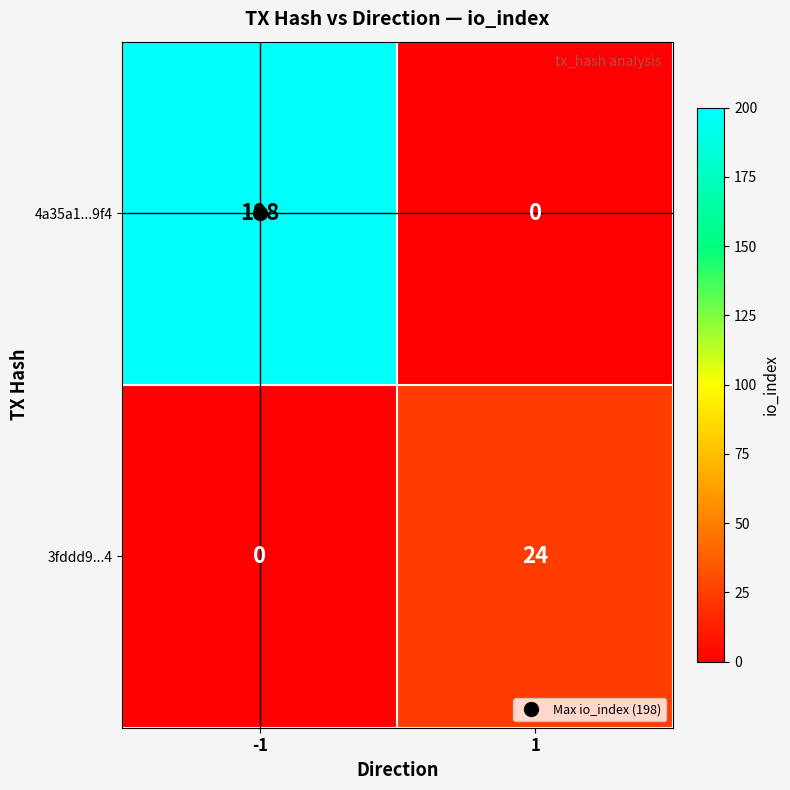

Between -1 and 1, which series saw the biggest shift?

4a35a1...9f4